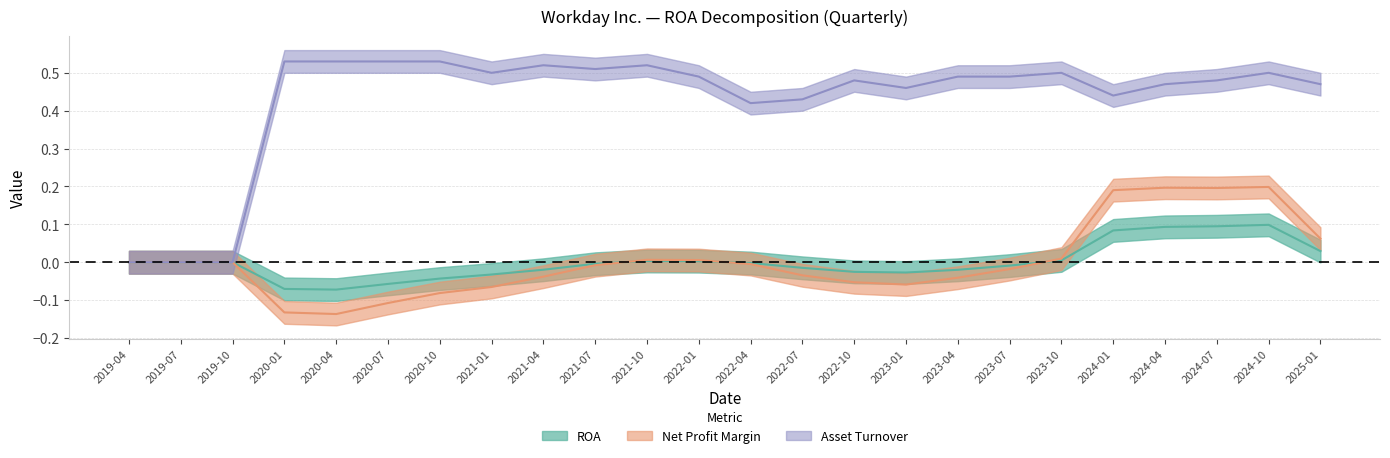

Reading left to right, what are all the values shown in this chart?

ROA: 0.0	0.0	0.0	-0.1	-0.1	-0.1	-0.0	-0.0	-0.0	-0.0	0.0	0.0	-0.0	-0.0	-0.0	-0.0	-0.0	-0.0	0.0	0.1	0.1	0.1	0.1	0.0
Net Profit Margin: 0.0	0.0	0.0	-0.1	-0.1	-0.1	-0.1	-0.1	-0.0	-0.0	0.0	0.0	-0.0	-0.0	-0.1	-0.1	-0.0	-0.0	0.0	0.2	0.2	0.2	0.2	0.1
Asset Turnover: 0.0	0.0	0.0	0.5	0.5	0.5	0.5	0.5	0.5	0.5	0.5	0.5	0.4	0.4	0.5	0.5	0.5	0.5	0.5	0.4	0.5	0.5	0.5	0.5